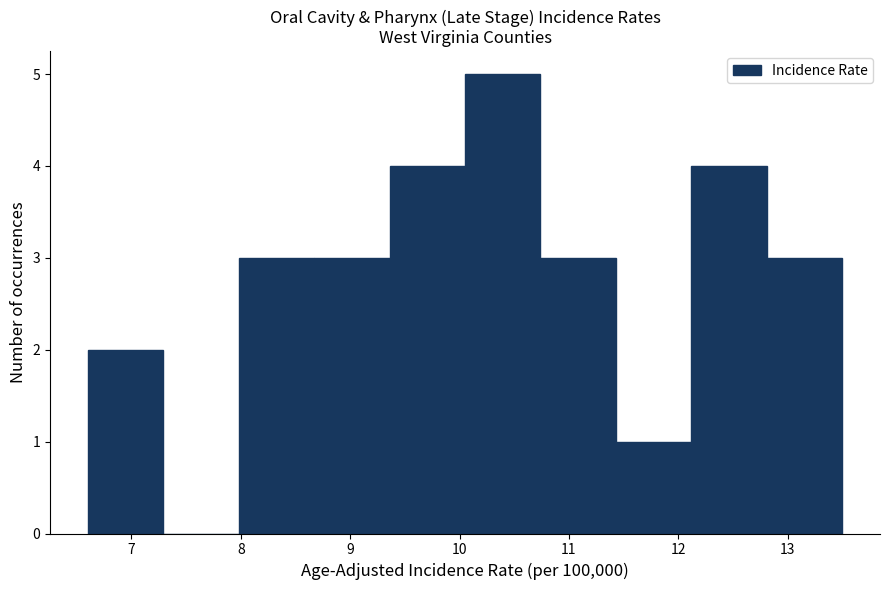

How tall is the bar that spans 6.60 to 7.29 on the x-axis? Neither the bar edges nor the heights are printed on the chart, so give them approximately, as read against the axes.

2